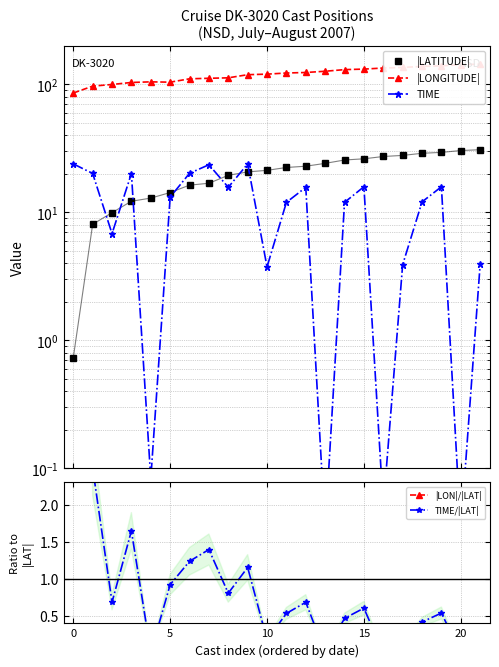

The value of TIME/|LAT| at 9 is 1.2. True or false?

True